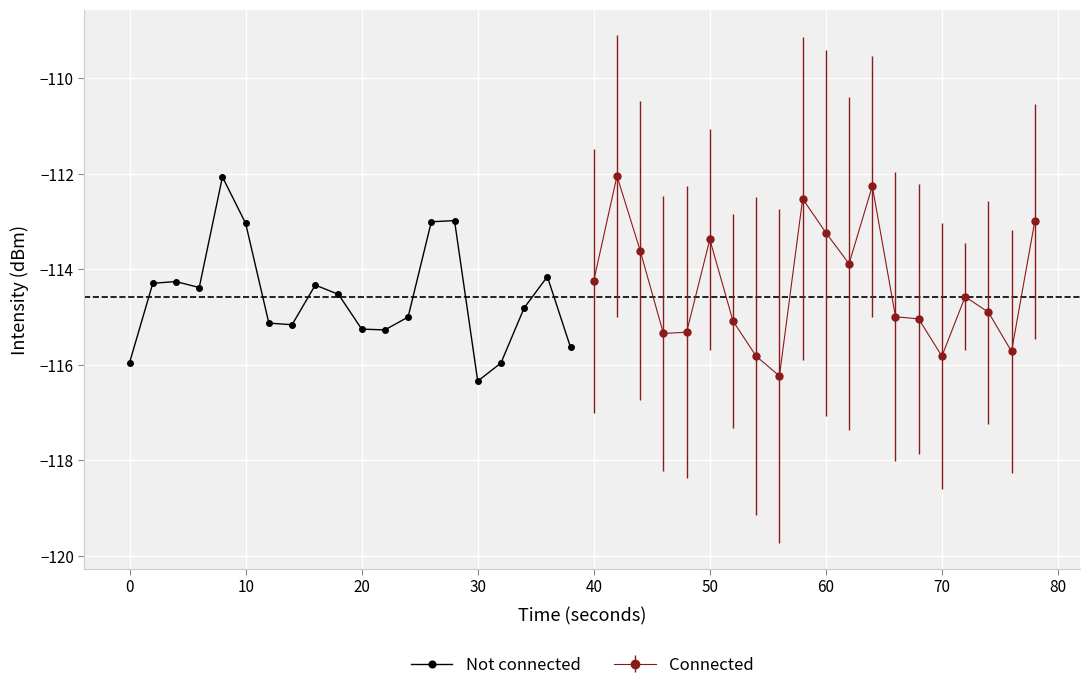

Does the chart display data point markers on the line(s)?

Yes